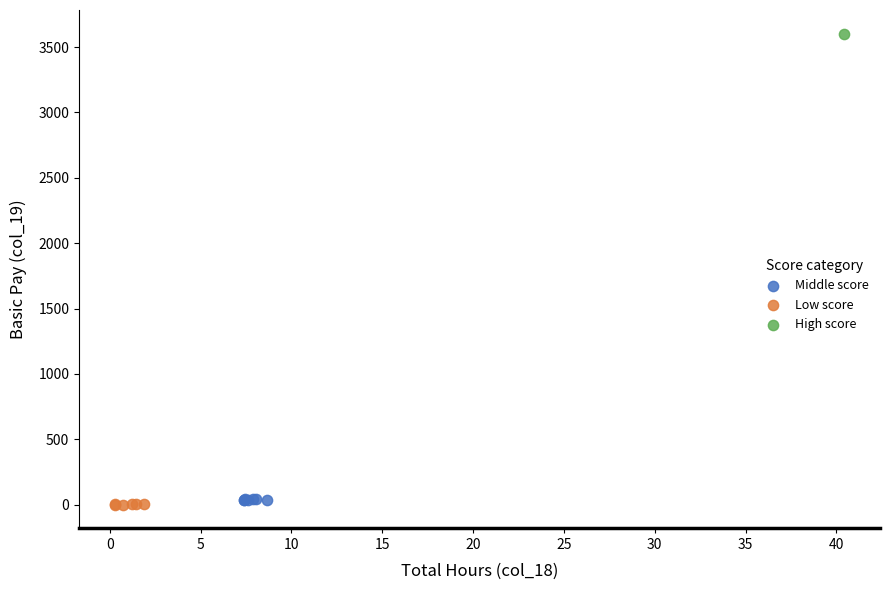

Which series reaches the minimum Y coordinate?

Low score